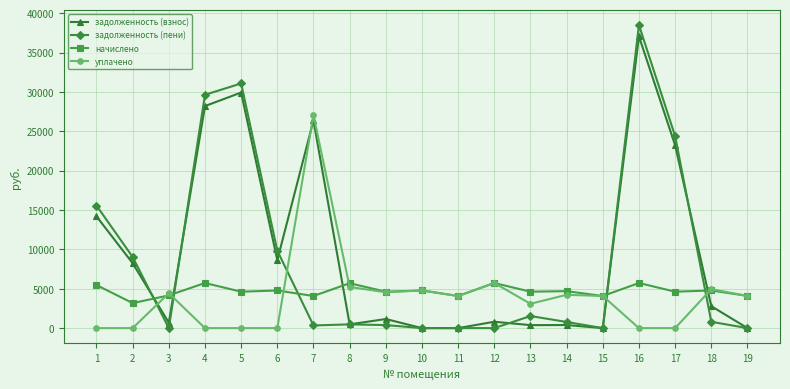

Which series has the largest range (max minus min)?

задолженность (пени)